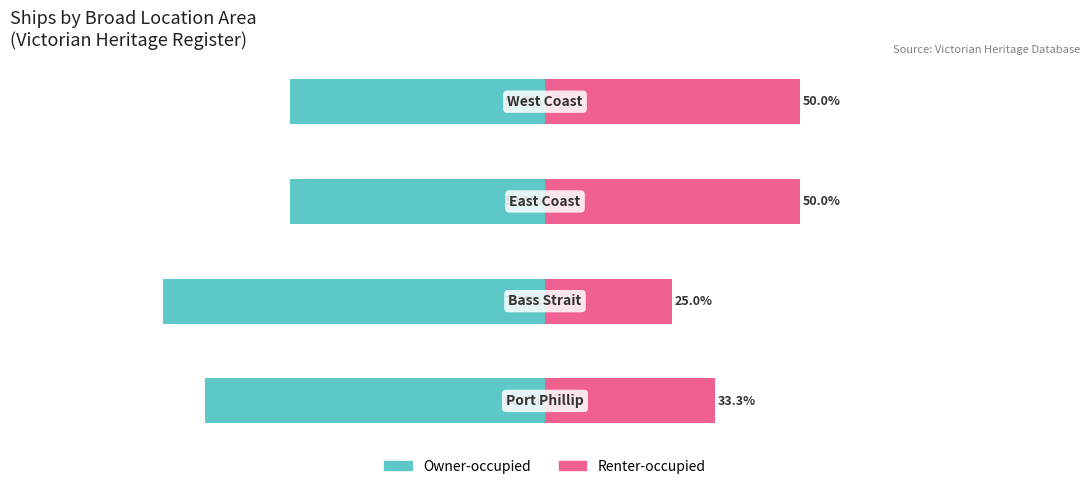

How many data points does each series have?

4